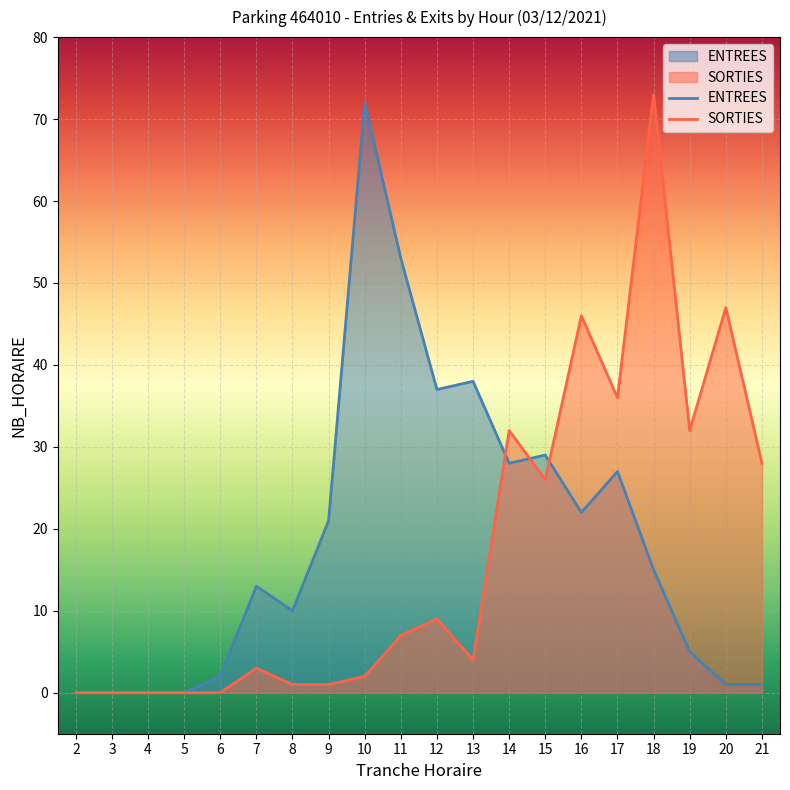

How many positive values does the ENTREES series have?

16